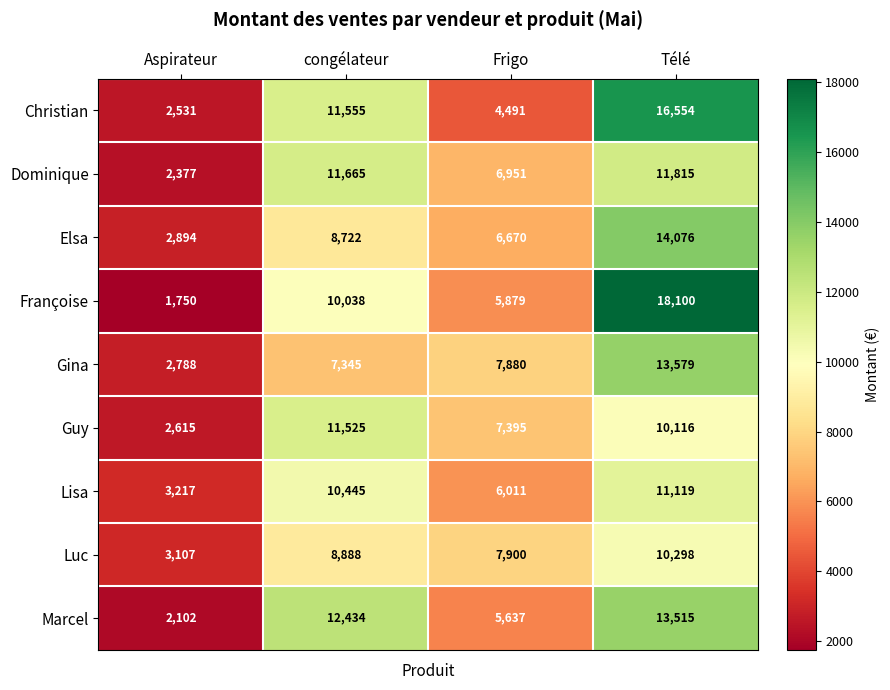

At how many categories does at least one series exceed 11461?

2